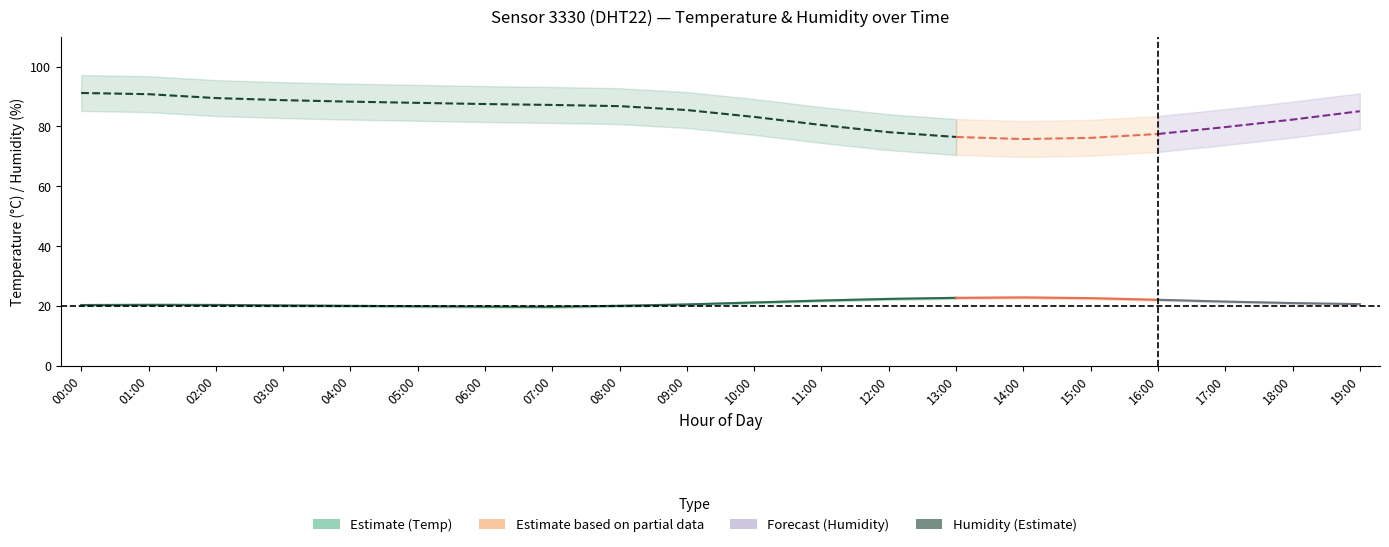

True or false: humidity has more than 1 points higher than both neighbors.

False